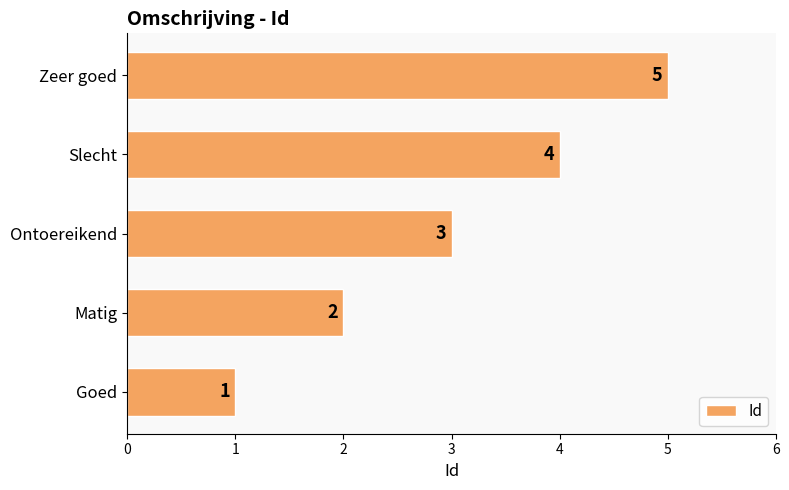

The value at Matig is 2. True or false?

True